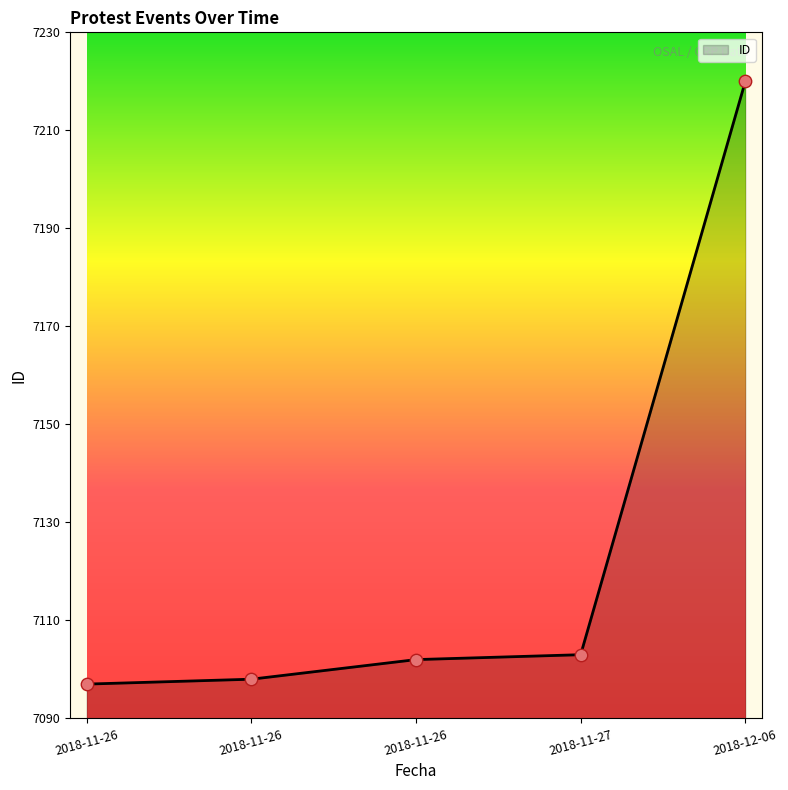

Which has a higher value, 2018-11-26 or 2018-12-06?

2018-12-06